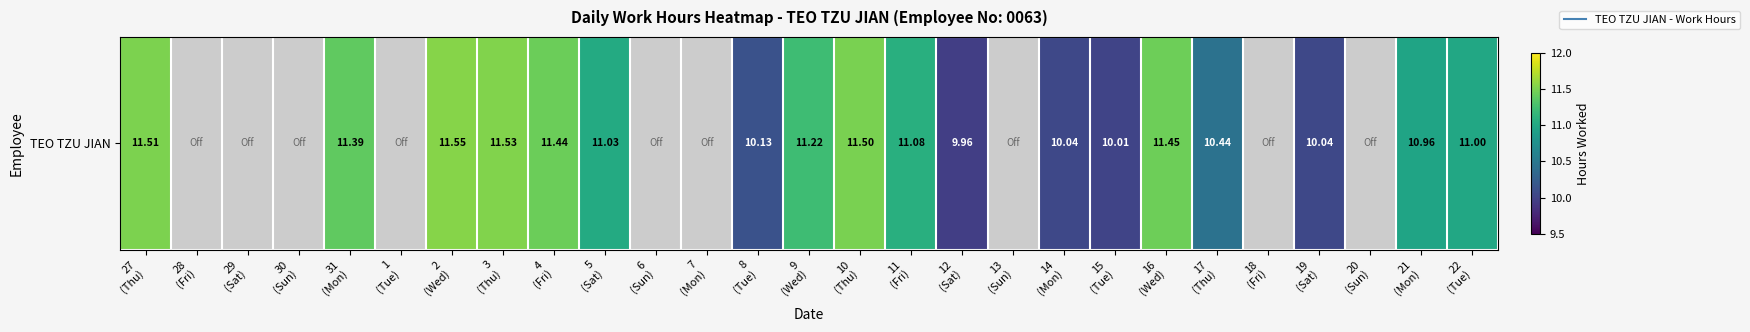

At which category does the chart reach its minimum across all series?

28
(Fri)